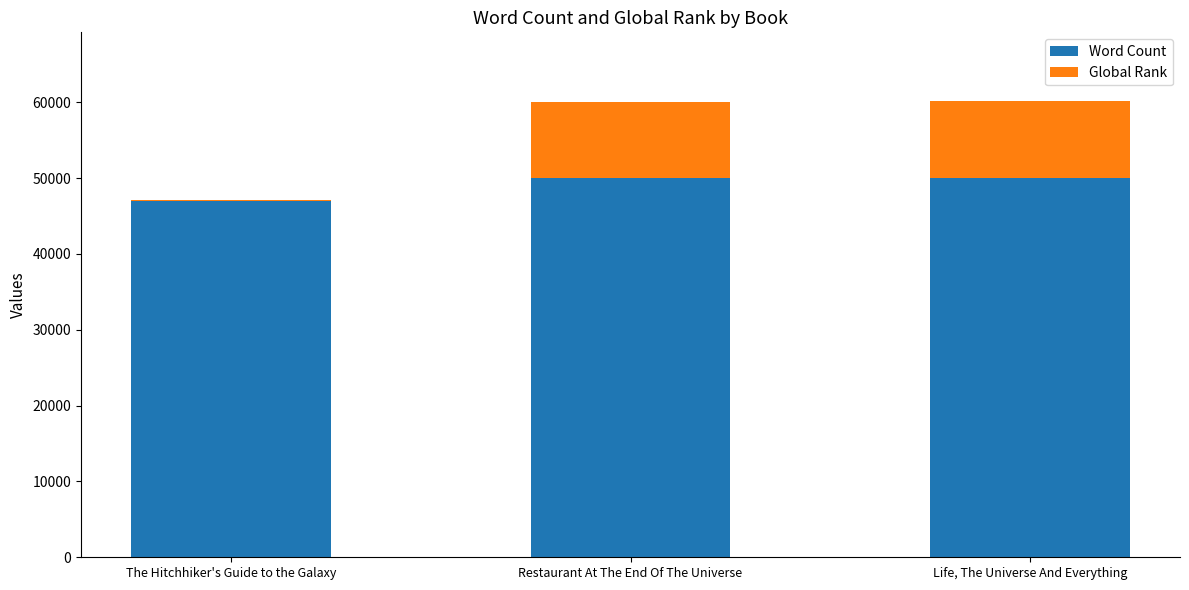

What are all the series names shown in the legend?

Word Count, Global Rank